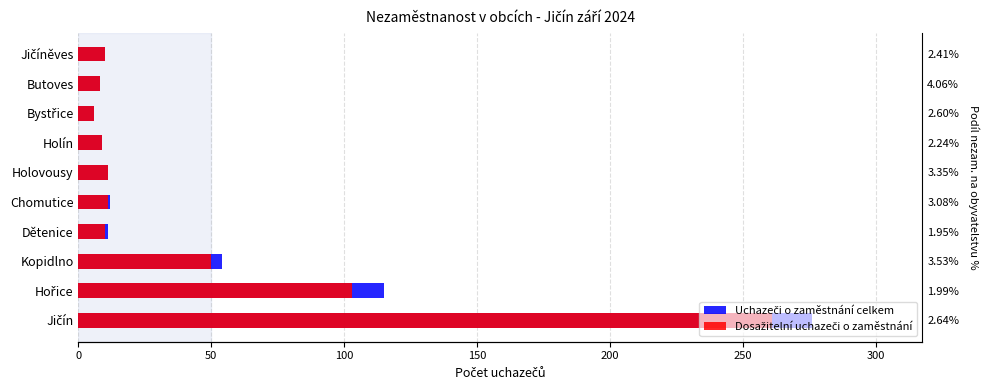

What is the difference between the maximum and minimum values in the Dosažitelní uchazeči o zaměstnání series?

255